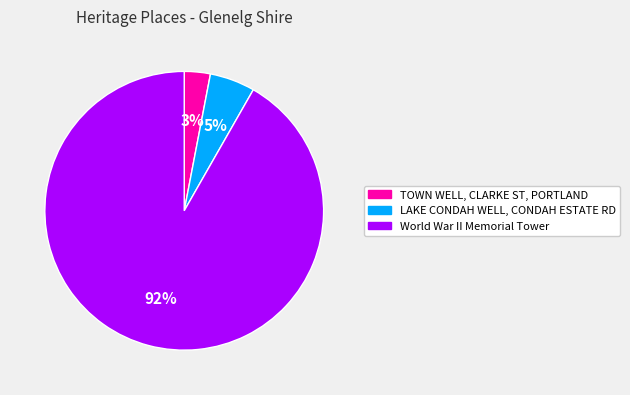

How many segments does this pie chart have?

3